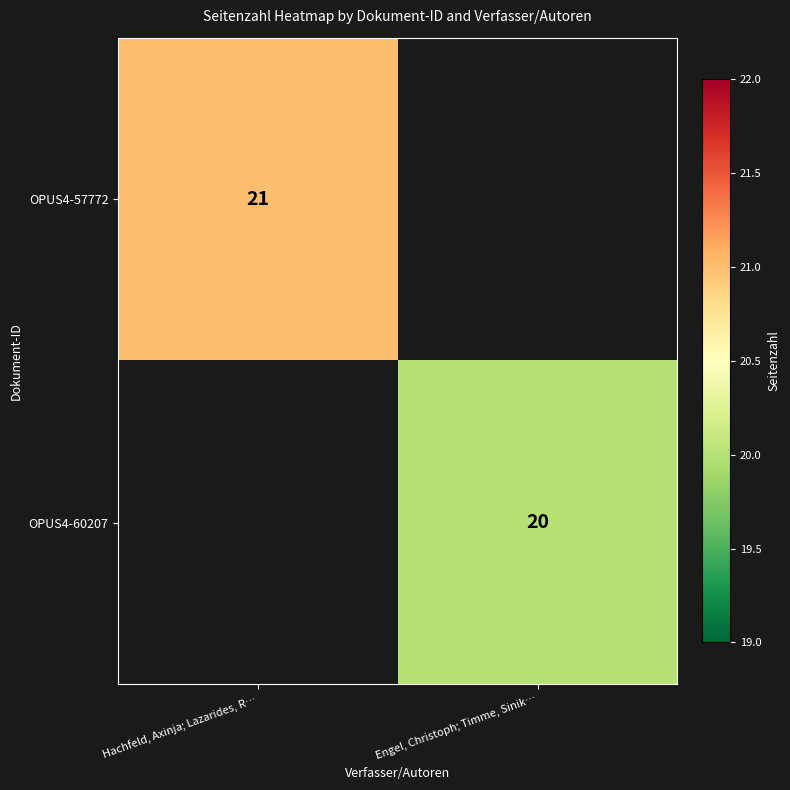

The OPUS4-60207 series shows 20 at Engel, Christoph; Timme, Sinik…. True or false?

True